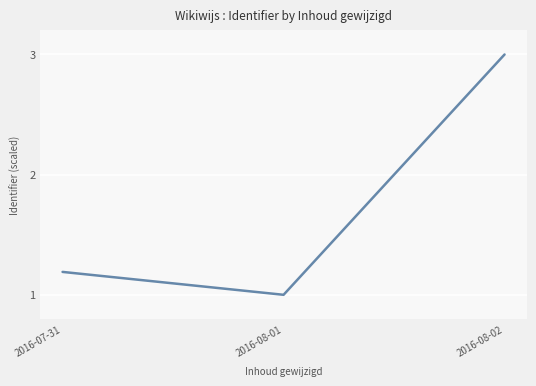

What position from the right is 2016-08-02?

1